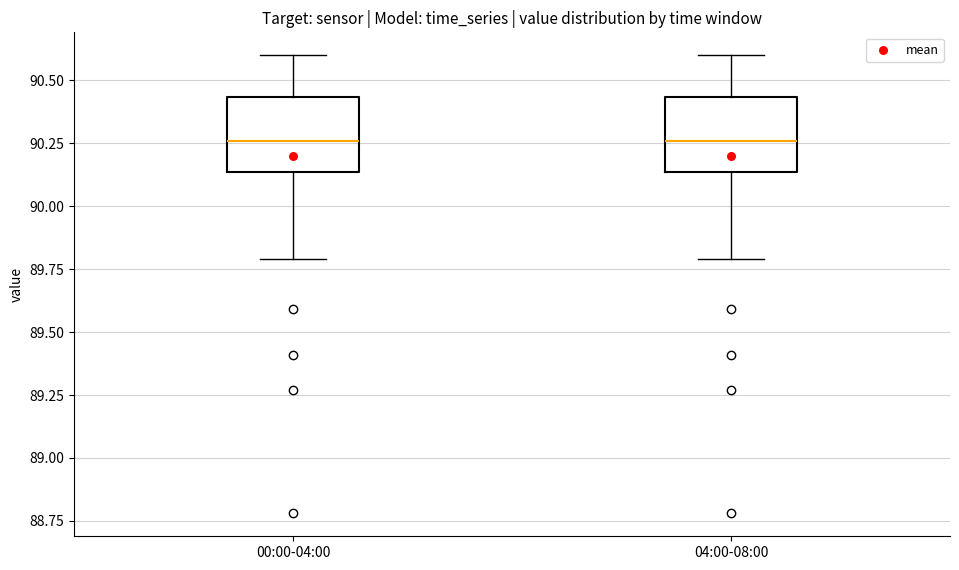

Where does the upper whisker of the box for 00:00-04:00 end on the y-axis? The values are not printed on the chart, so give them approximately, as read against the axis.

90.60